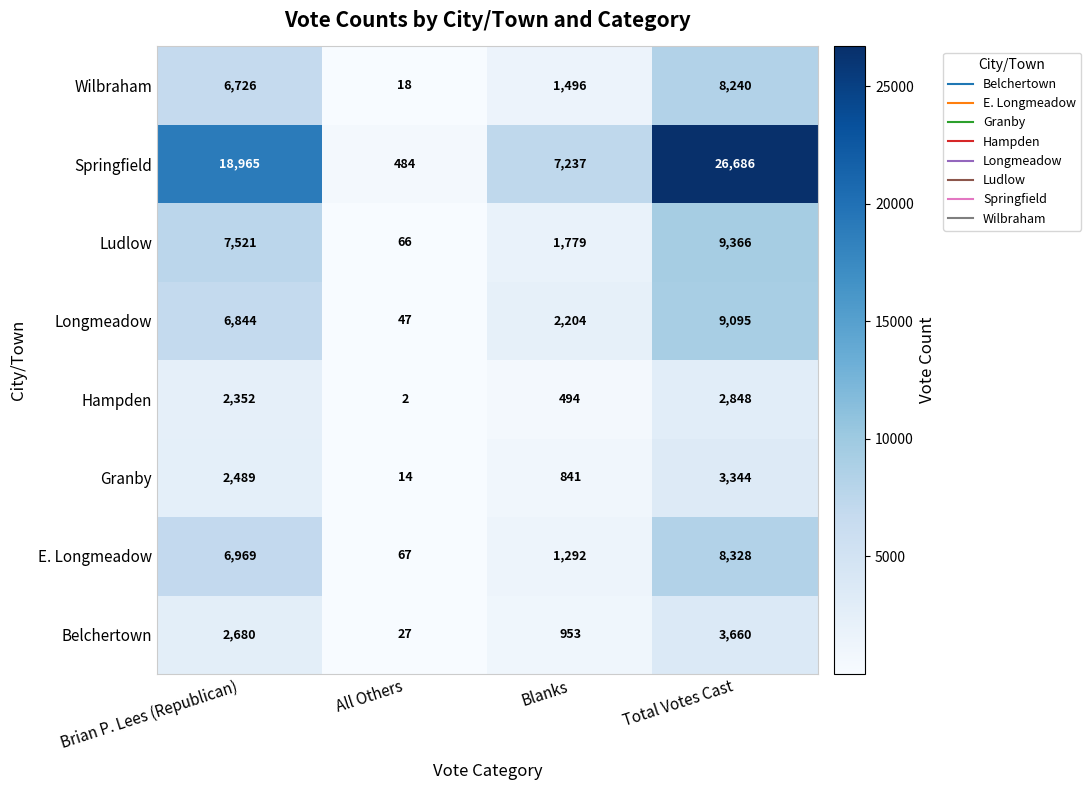

What is the total value across all series at Total Votes Cast?

71567